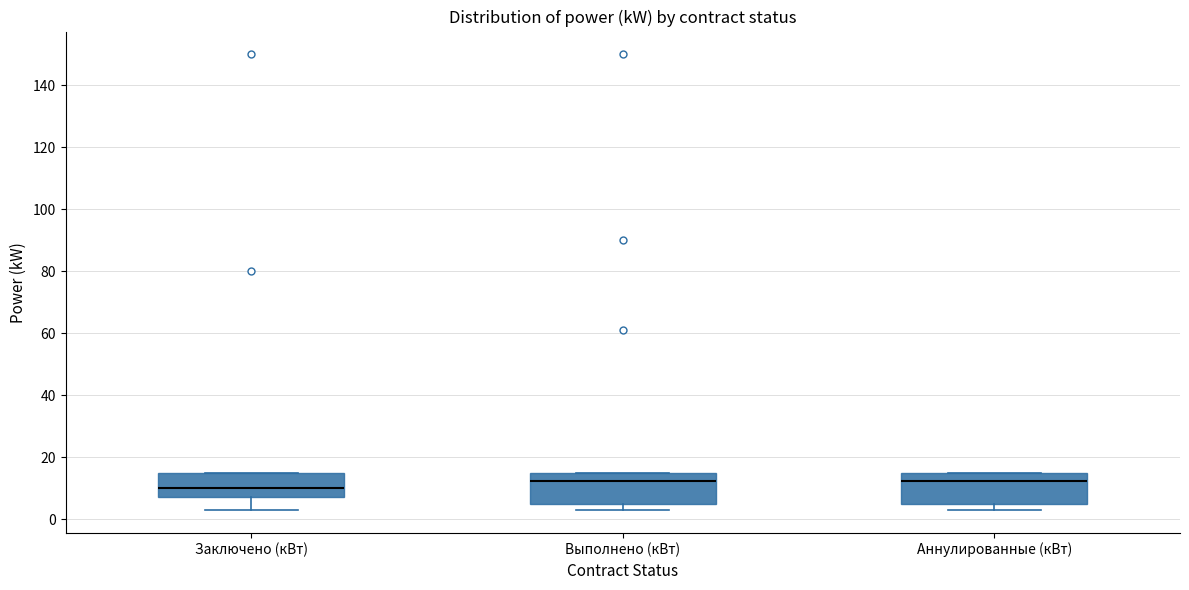

Where is the lower edge of the box for Аннулированные (кВт) on the y-axis? The values are not printed on the chart, so give them approximately, as read against the axis.

6